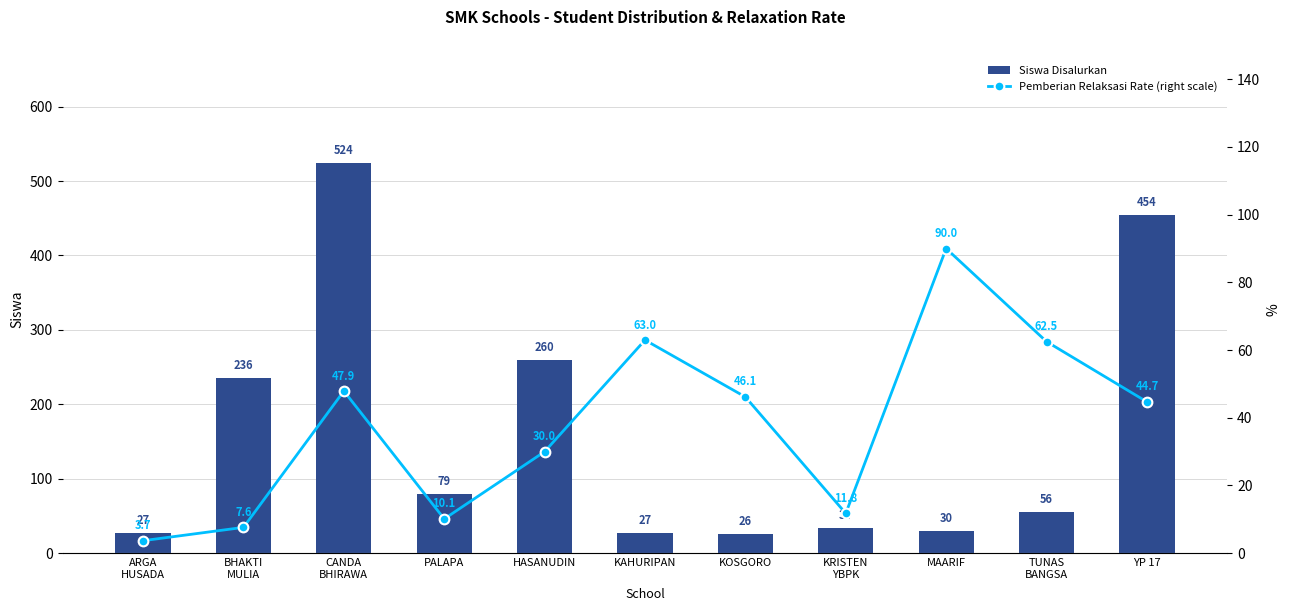

What is the approximate value of Pemberian Relaksasi Rate (right scale) at MAARIF?

90.0